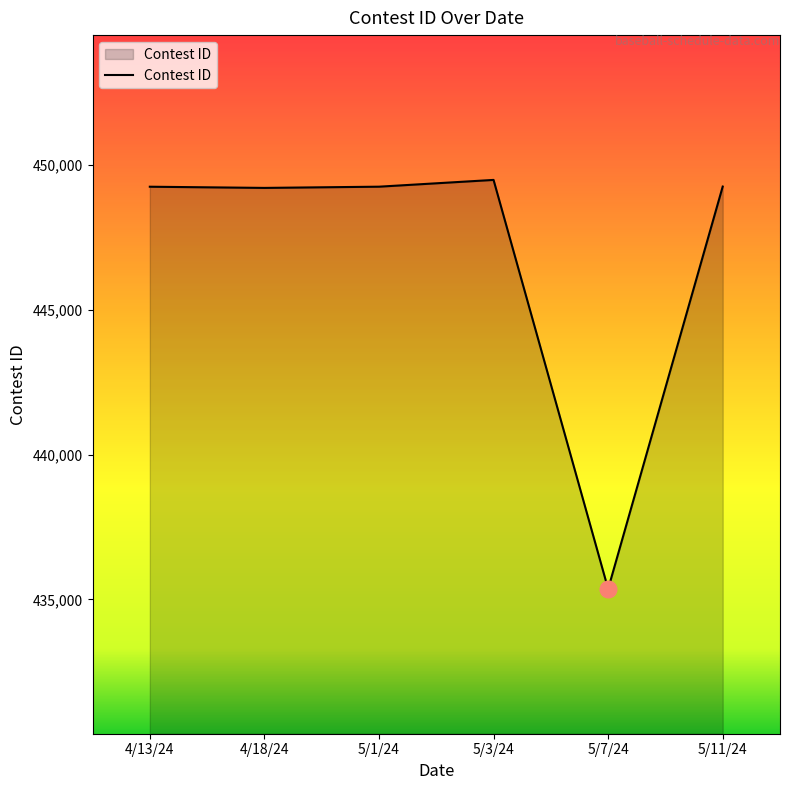

The chart shows a value of 449485 at 5/3/24. True or false?

True